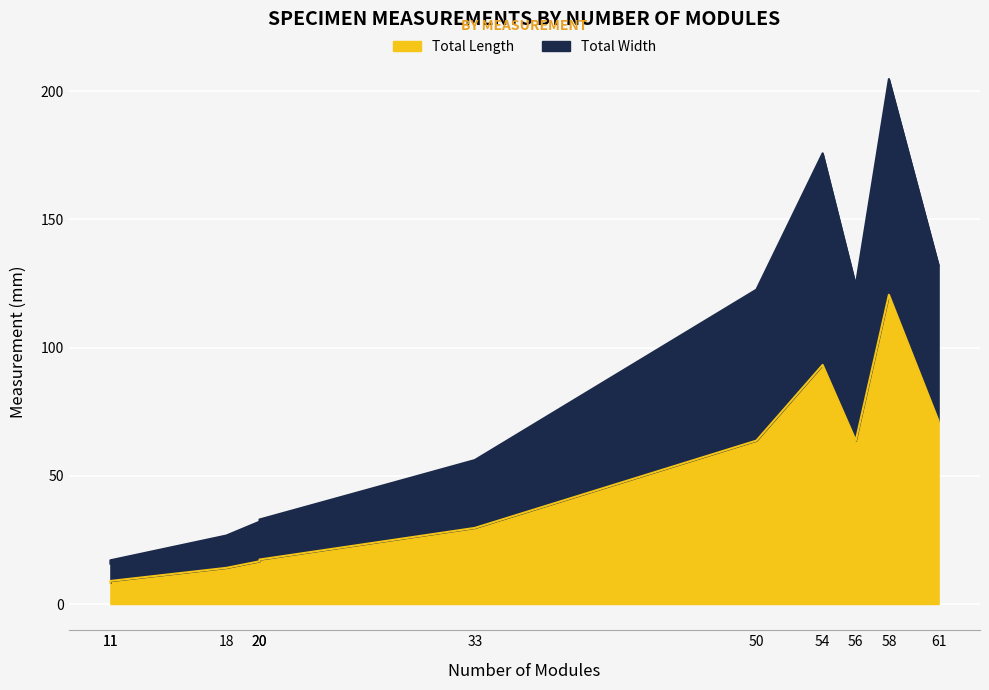

Reading left to right, what are all the values shown in this chart?

Total Length: 8.2	9.0	14.1	16.7	17.3	29.7	63.7	93.2	63.7	120.6	71.4
Total Width: 15.8	17.0	26.7	32.1	32.9	56.1	122.6	175.8	124.3	204.7	132.1